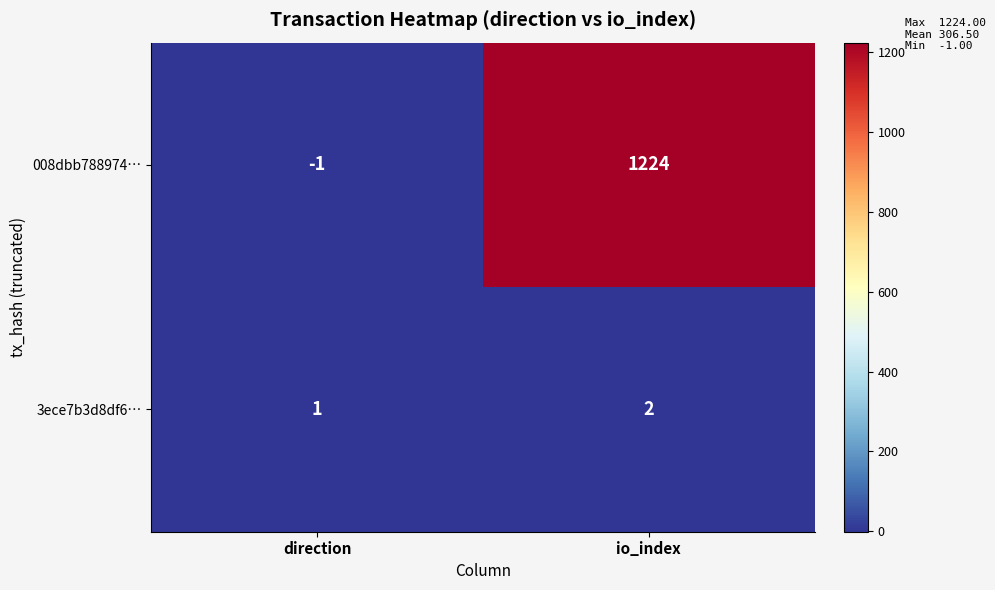

At which category does the chart reach its minimum across all series?

direction